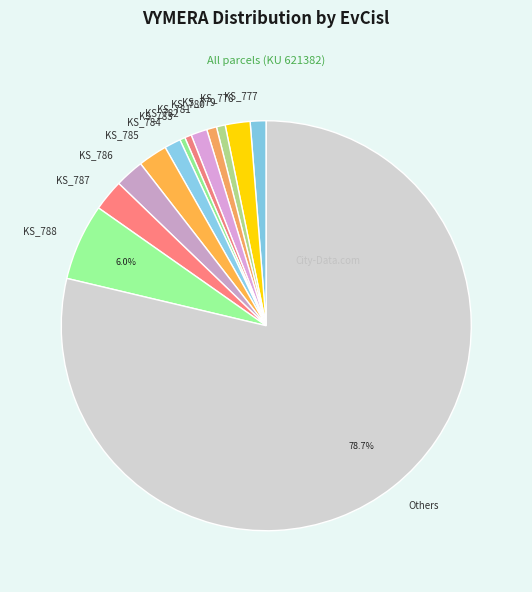

Is there a majority slice in this chart?

Yes